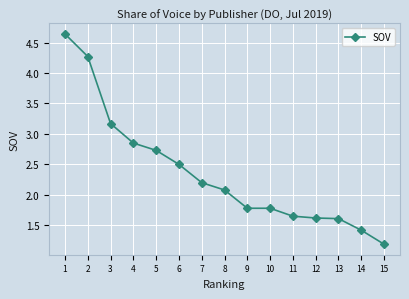

What is the value of the 15th point from the left?

1.2